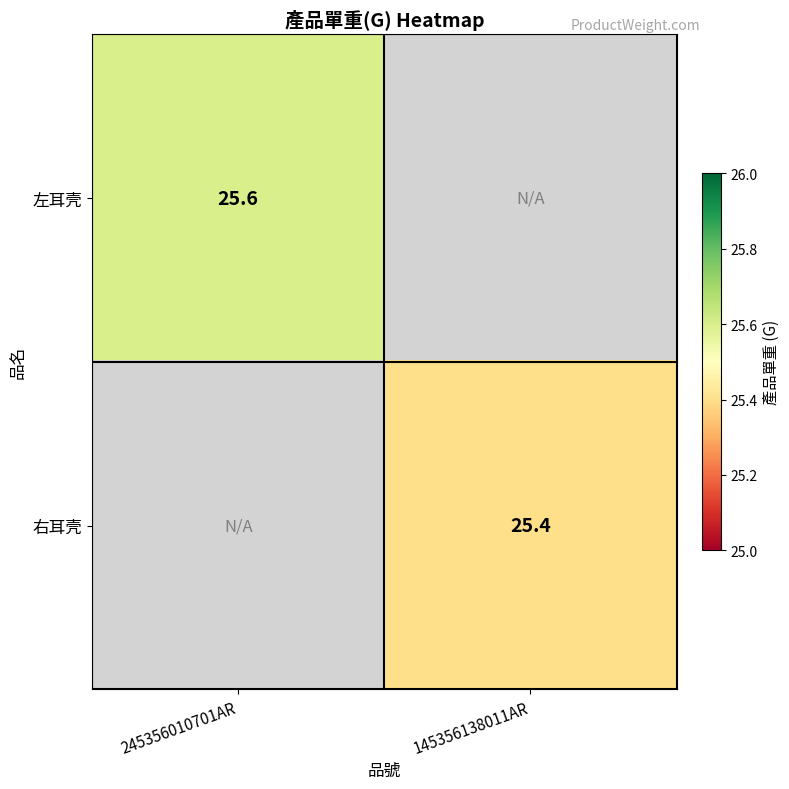

Is the value of 右耳壳 at 145356138011AR greater than the value of 左耳壳 at 245356010701AR?

No